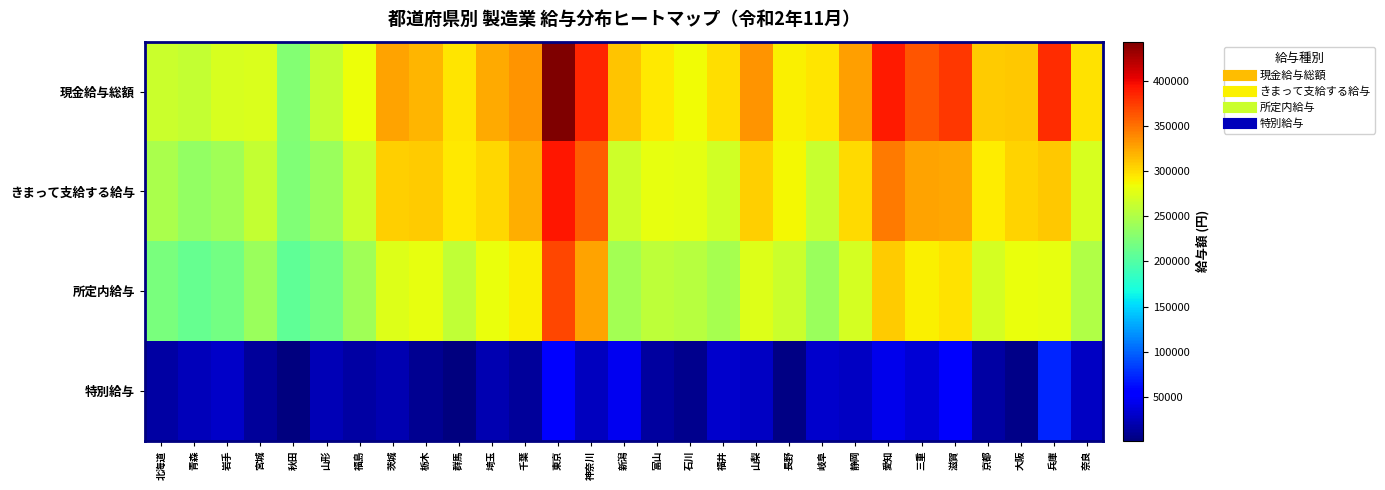

What is the difference between the highest and lowest values at 三重?

327366